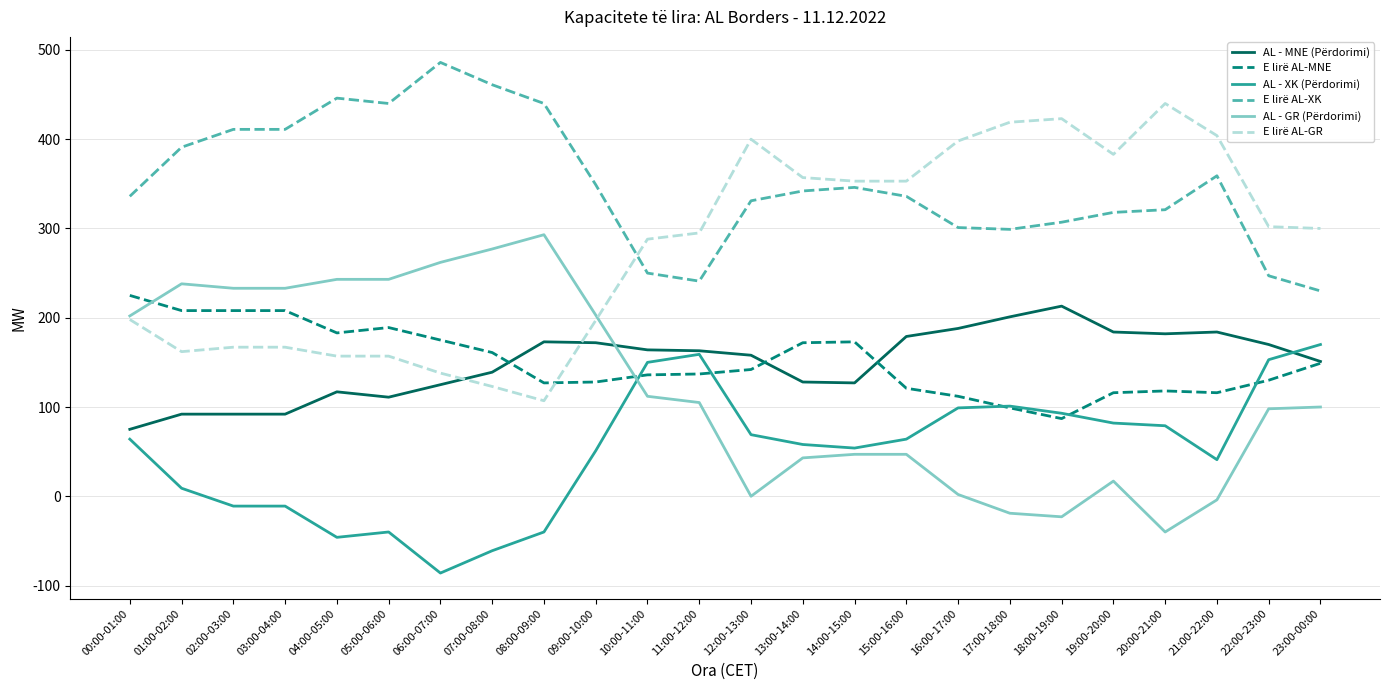

Does the chart have visible grid lines?

Yes